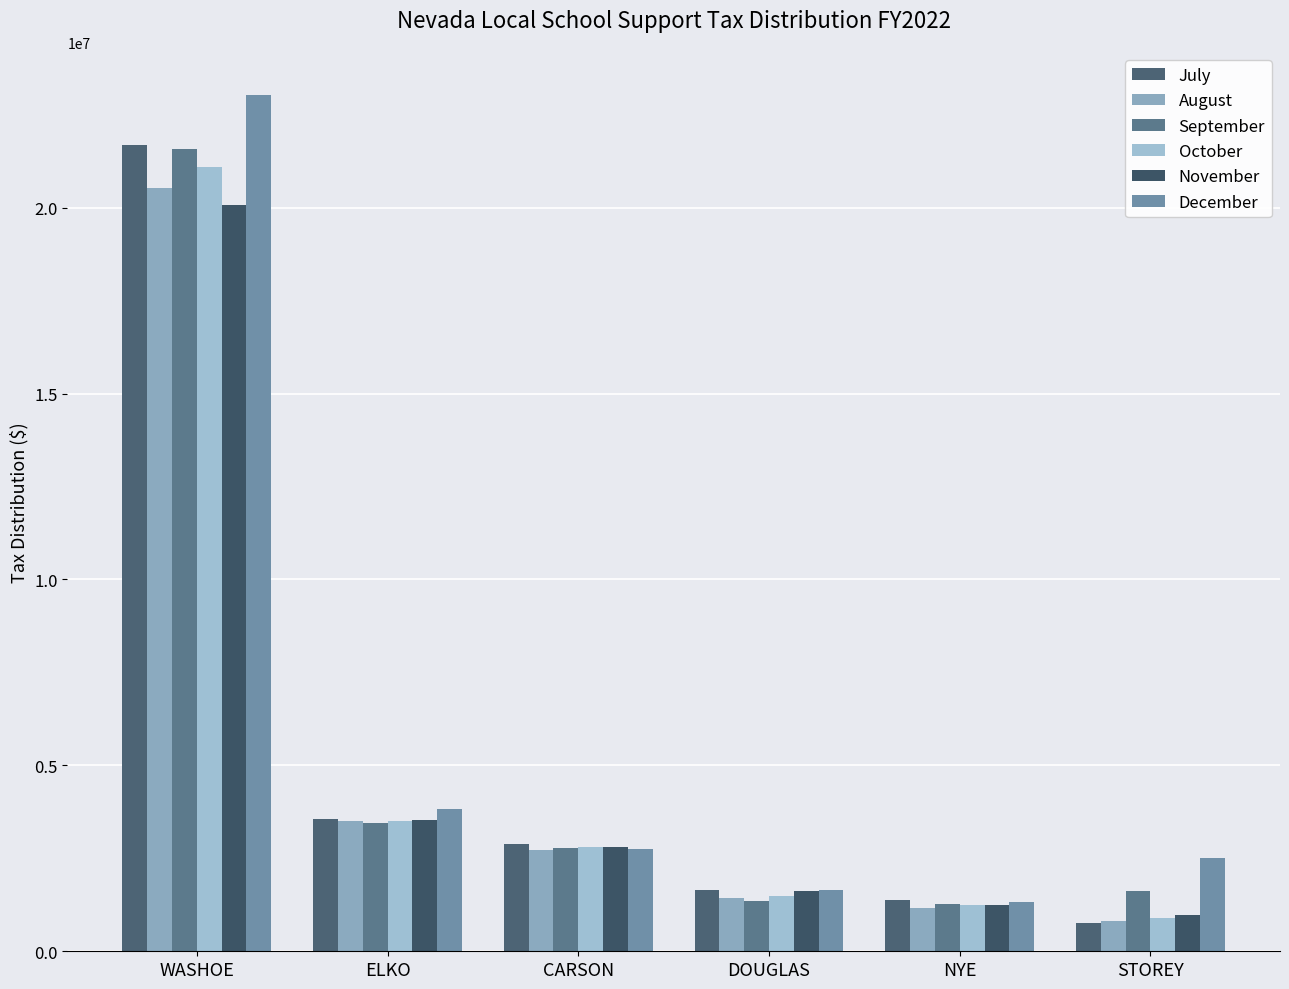

Does the chart contain stacked bars?

No